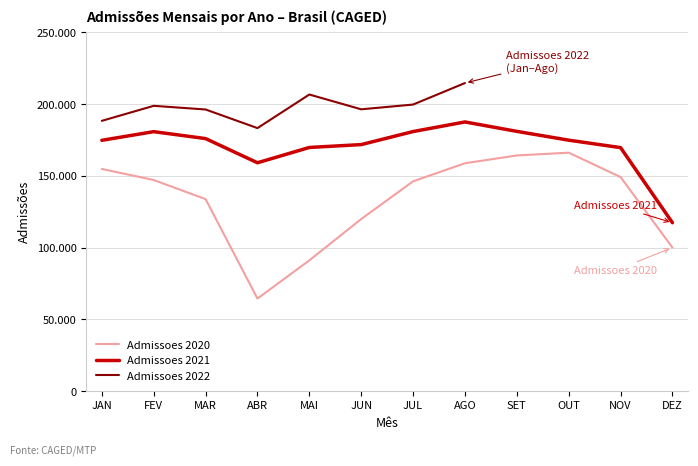

Where is the first local minimum for Admissoes 2021?

ABR